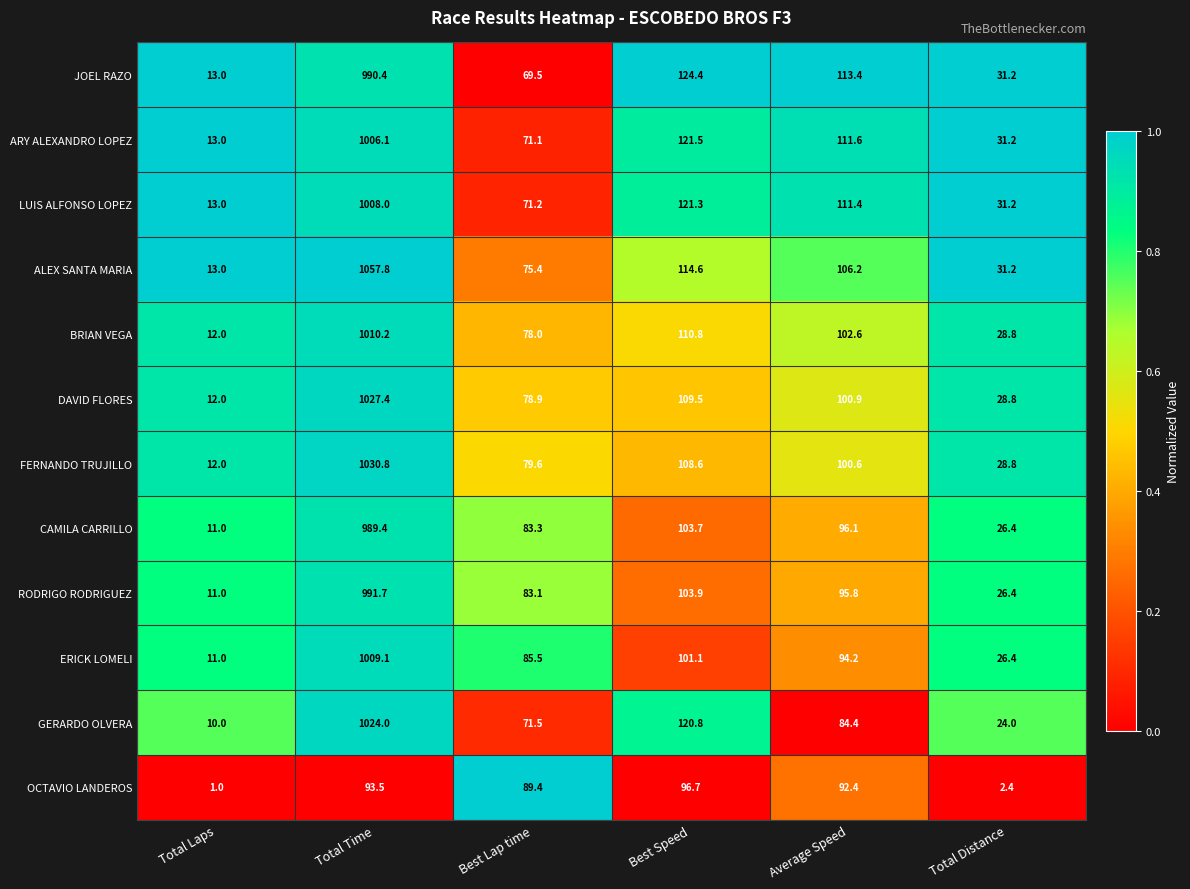

Is it true that BRIAN VEGA equals 139.0 at Best Lap time?

False